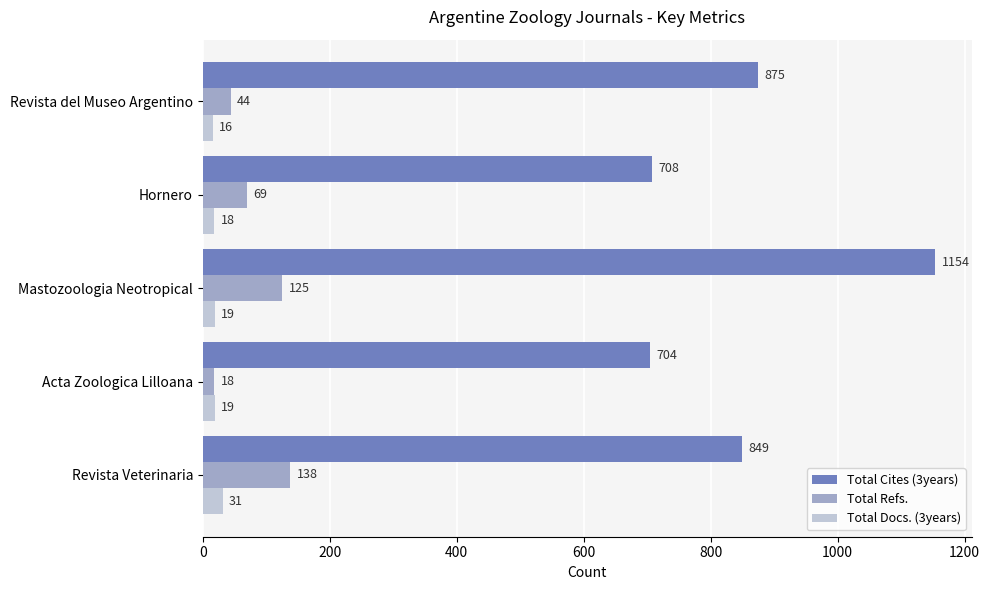

What are all the series names shown in the legend?

Total Cites (3years), Total Refs., Total Docs. (3years)